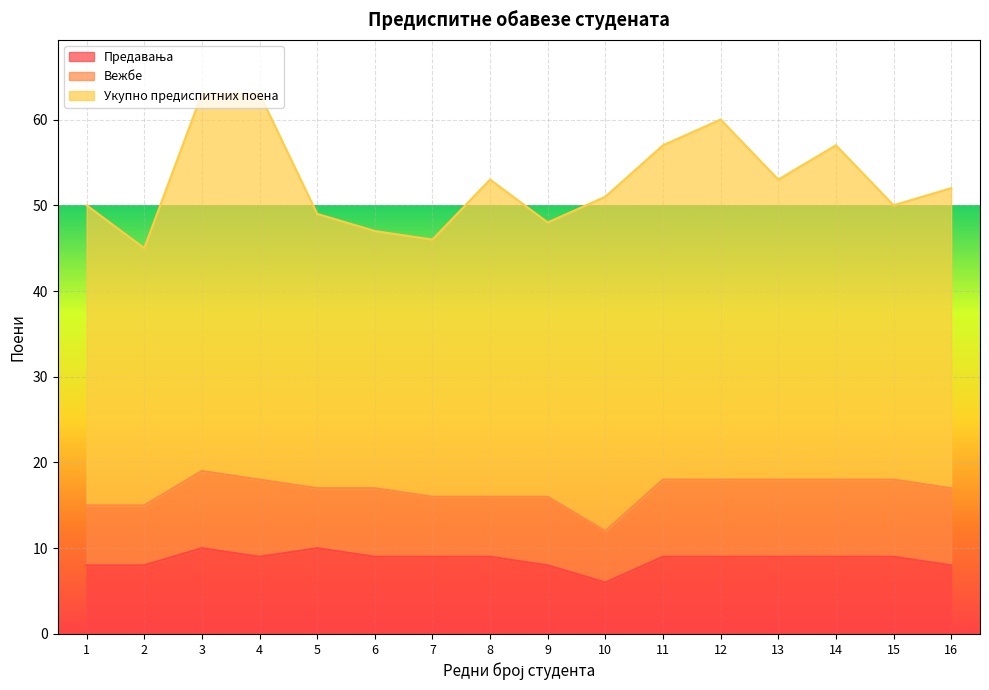

What is the value of the Предавања point at the 5th from the left?

10